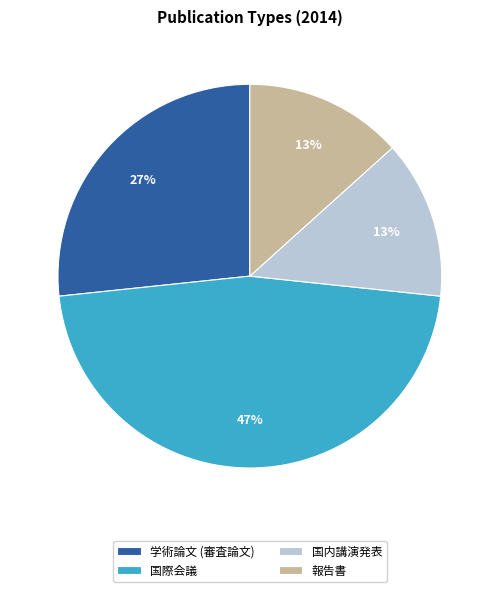

What percentage is the 国際会議 slice, to the nearest percent?

47%